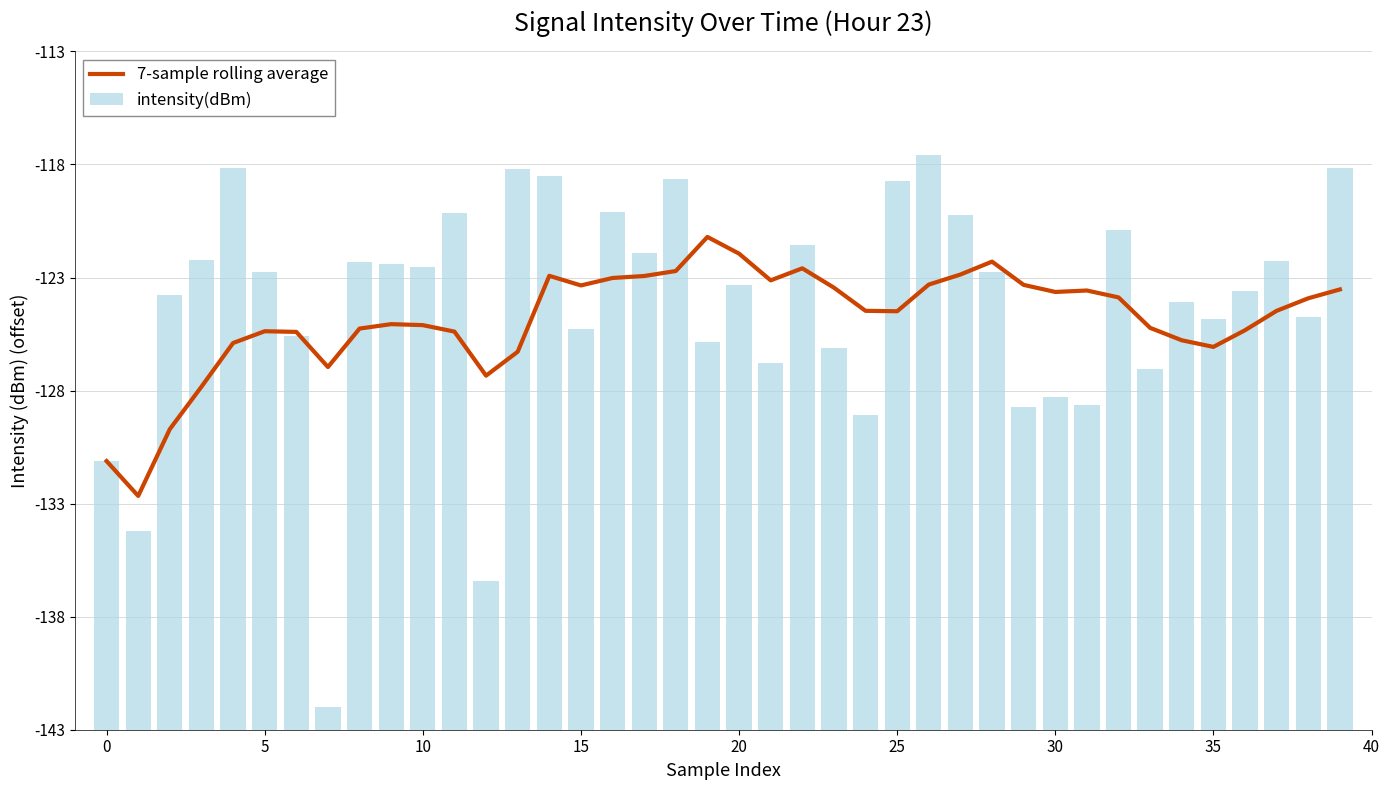

Rank the series by their maximum value, from lowest to highest.

7-sample rolling average, intensity(dBm)